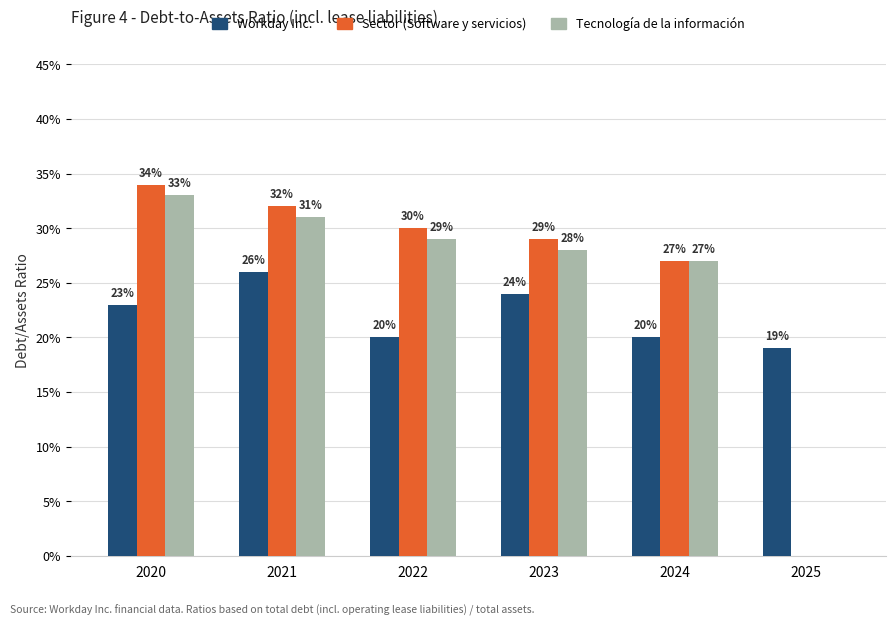

Are the bars grouped side by side (vs. stacked)?

Yes